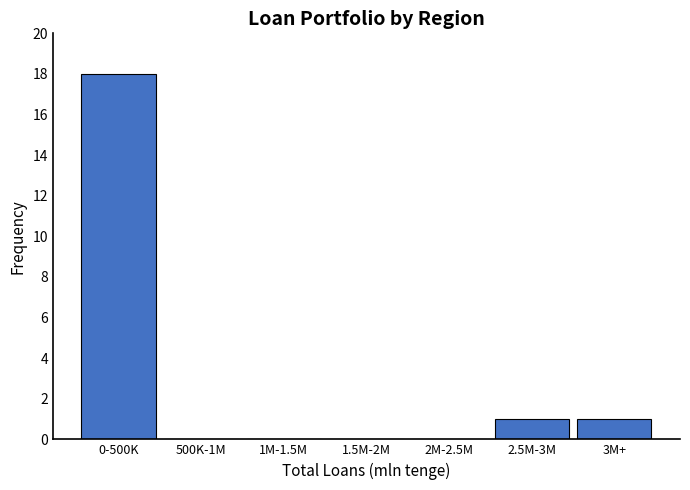

Reading right to left, list all the values displayed in this chart.

3M+=1	2.5M-3M=1	2M-2.5M=0	1.5M-2M=0	1M-1.5M=0	500K-1M=0	0-500K=18